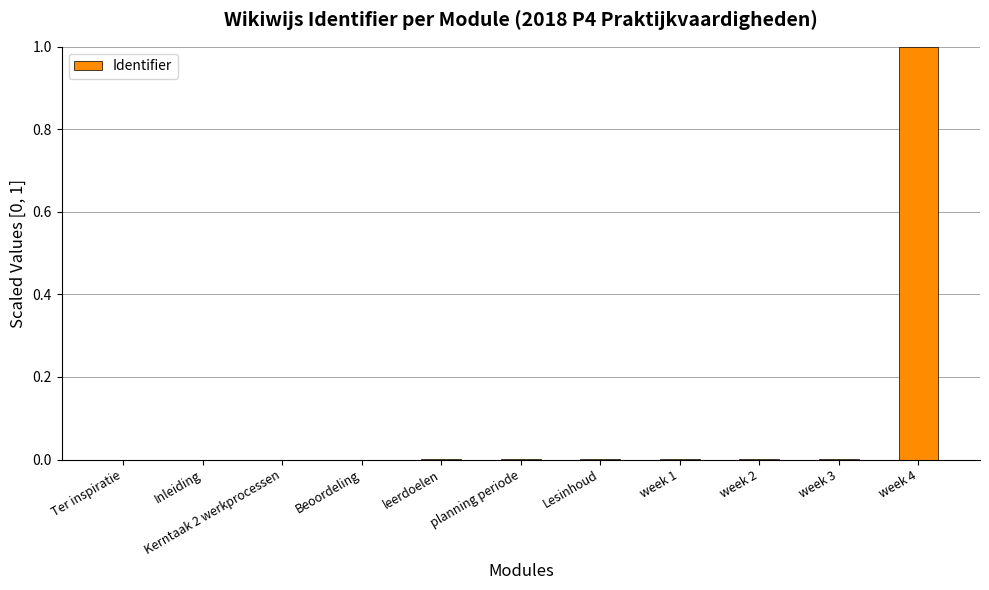

What is the sum of all values?

1.0